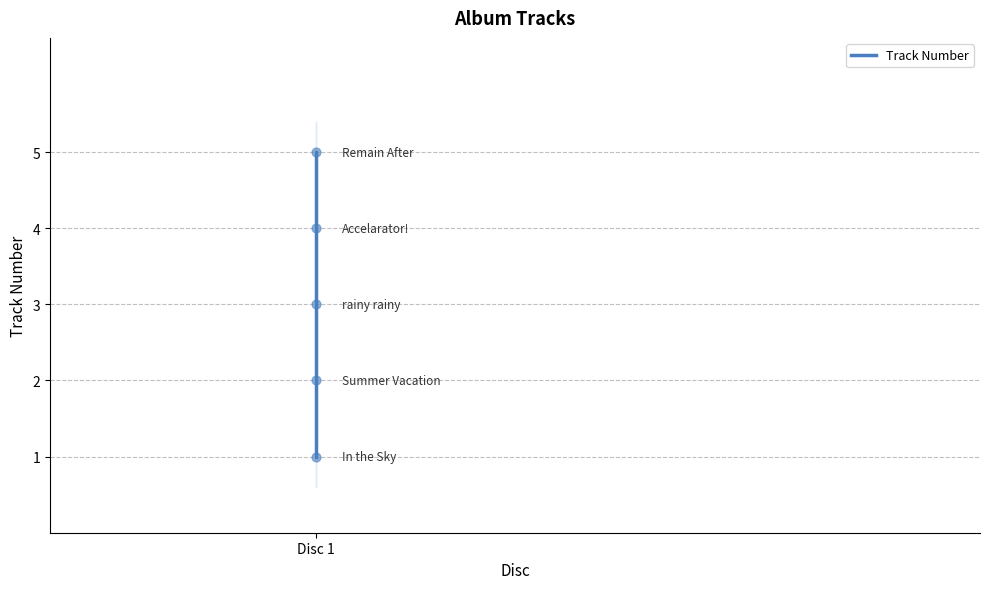

Between 3 and 2, which is larger?

3